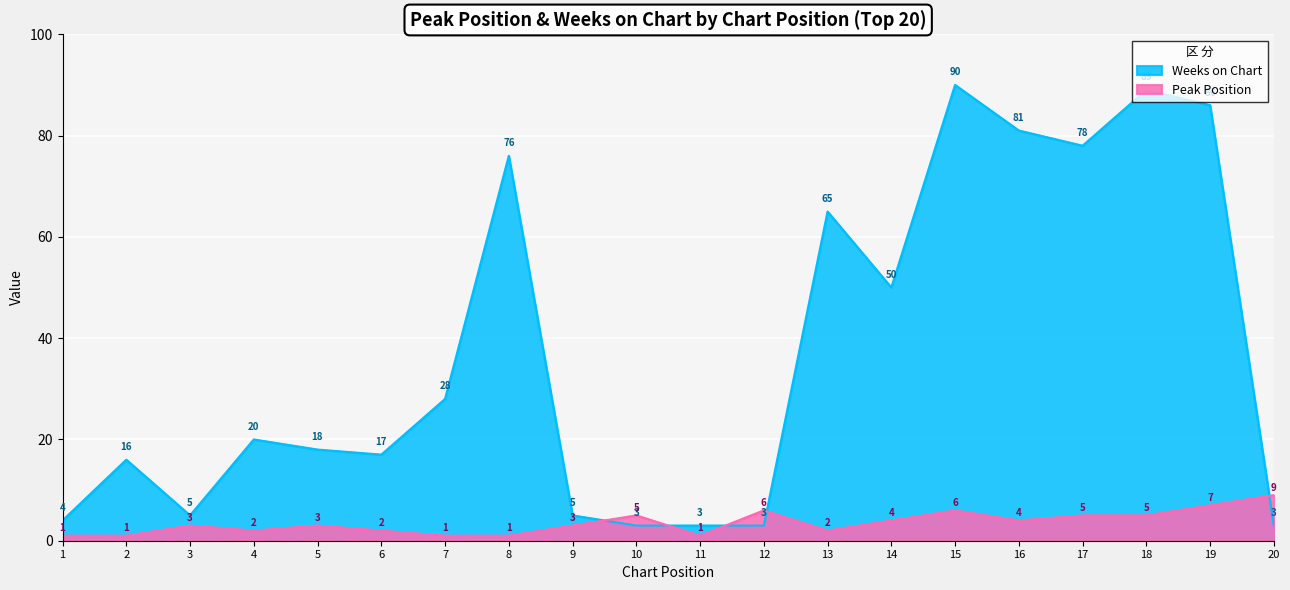

What is the difference between the highest and lowest values at 11?

2